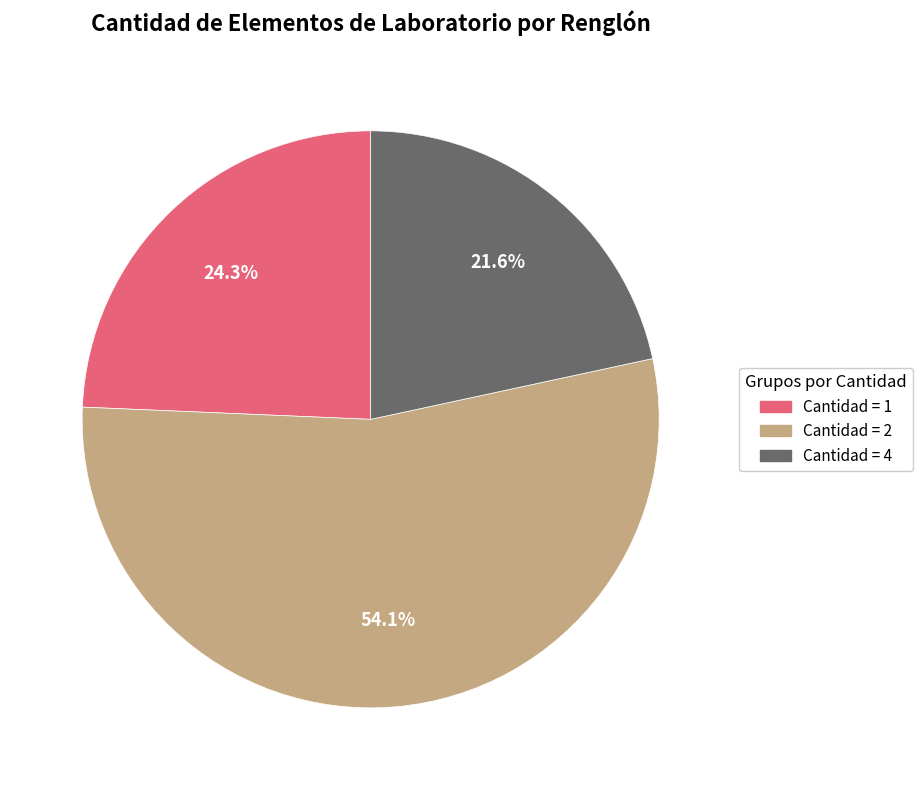

To the nearest percent, what is the average slice percentage?

33%